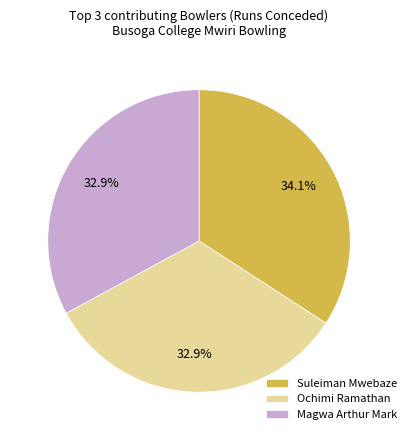

Does any single category account for the majority?

No